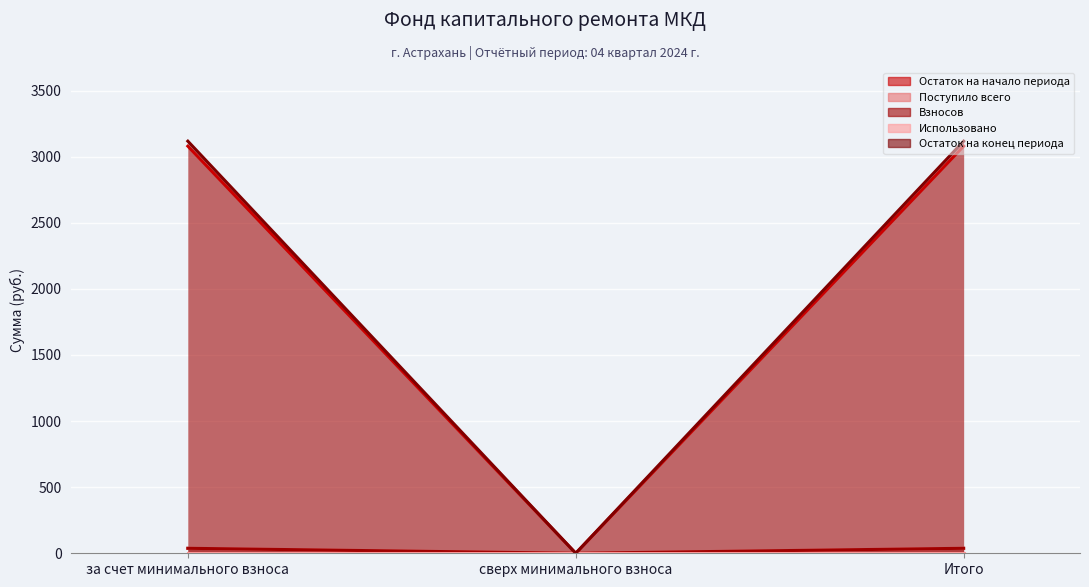

How many lines are shown in the chart?

4